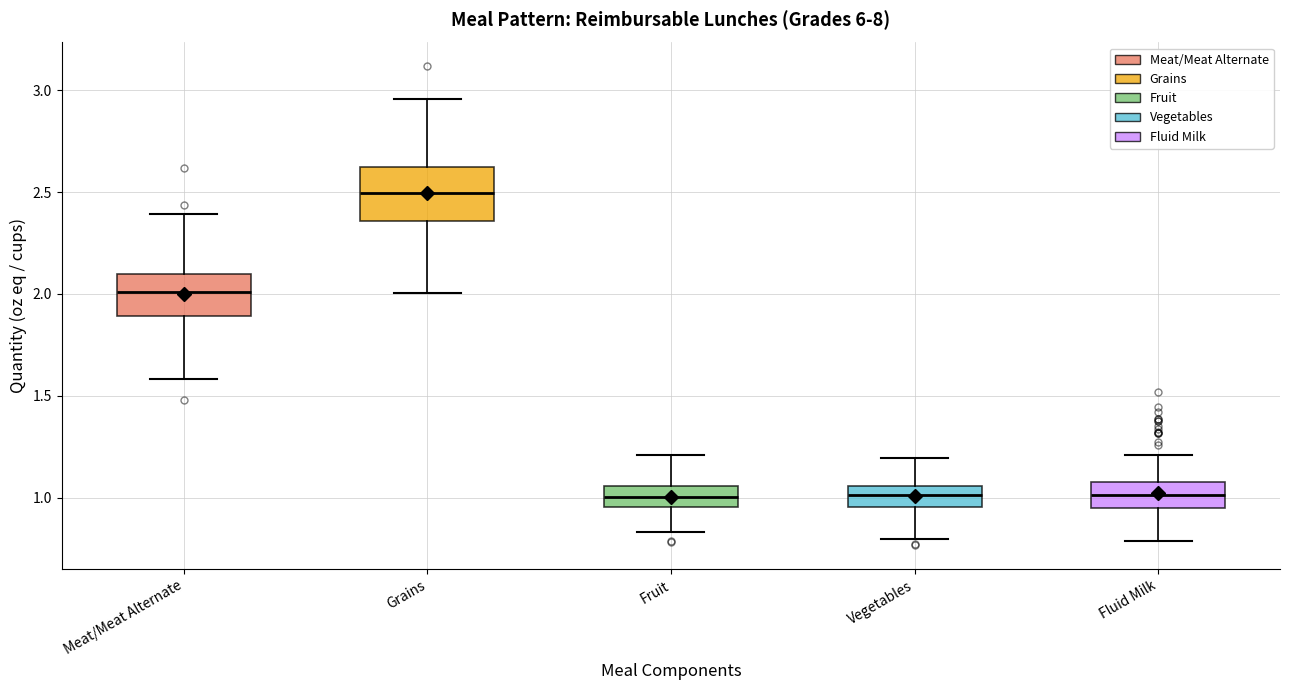

Where does the lower whisker of the box for Vegetables end on the y-axis? The values are not printed on the chart, so give them approximately, as read against the axis.

0.80